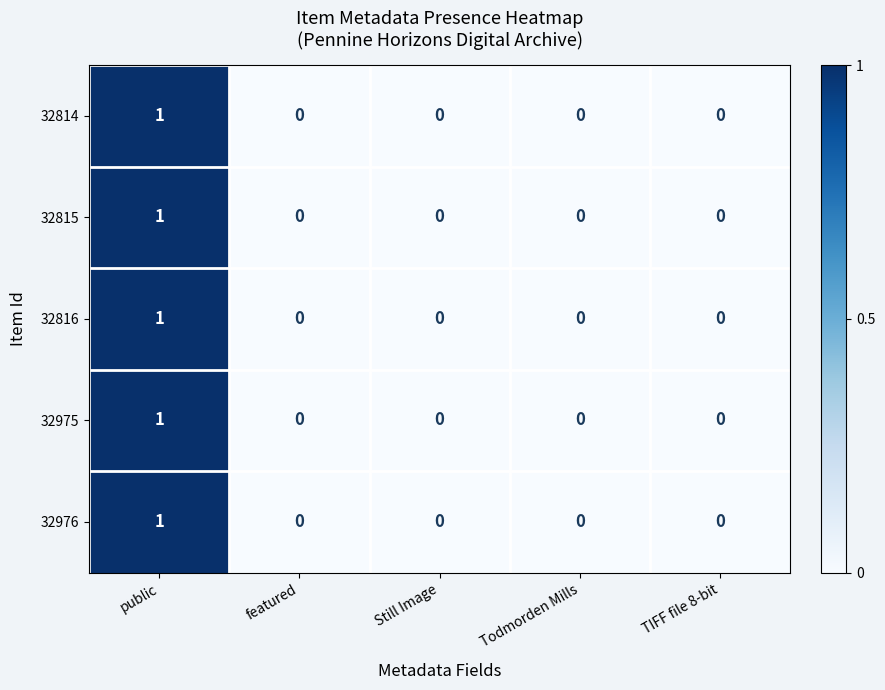

Reading left to right, extract all data points from this chart.

32814: public=1	featured=0	Still Image=0	Todmorden Mills=0	TIFF file 8-bit=0
32815: public=1	featured=0	Still Image=0	Todmorden Mills=0	TIFF file 8-bit=0
32816: public=1	featured=0	Still Image=0	Todmorden Mills=0	TIFF file 8-bit=0
32975: public=1	featured=0	Still Image=0	Todmorden Mills=0	TIFF file 8-bit=0
32976: public=1	featured=0	Still Image=0	Todmorden Mills=0	TIFF file 8-bit=0